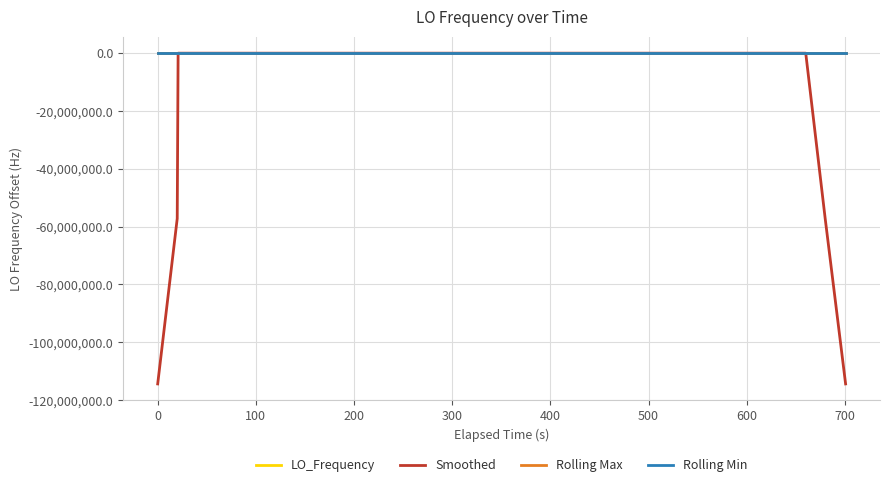

What is the minimum value shown in the chart?

-114418798.0